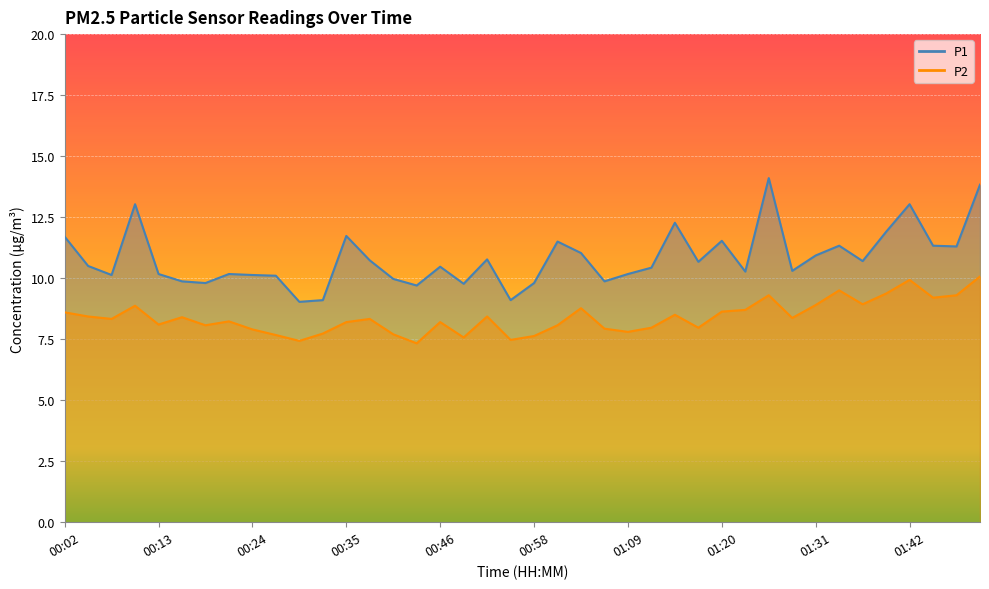

How many data points does each series have?

40